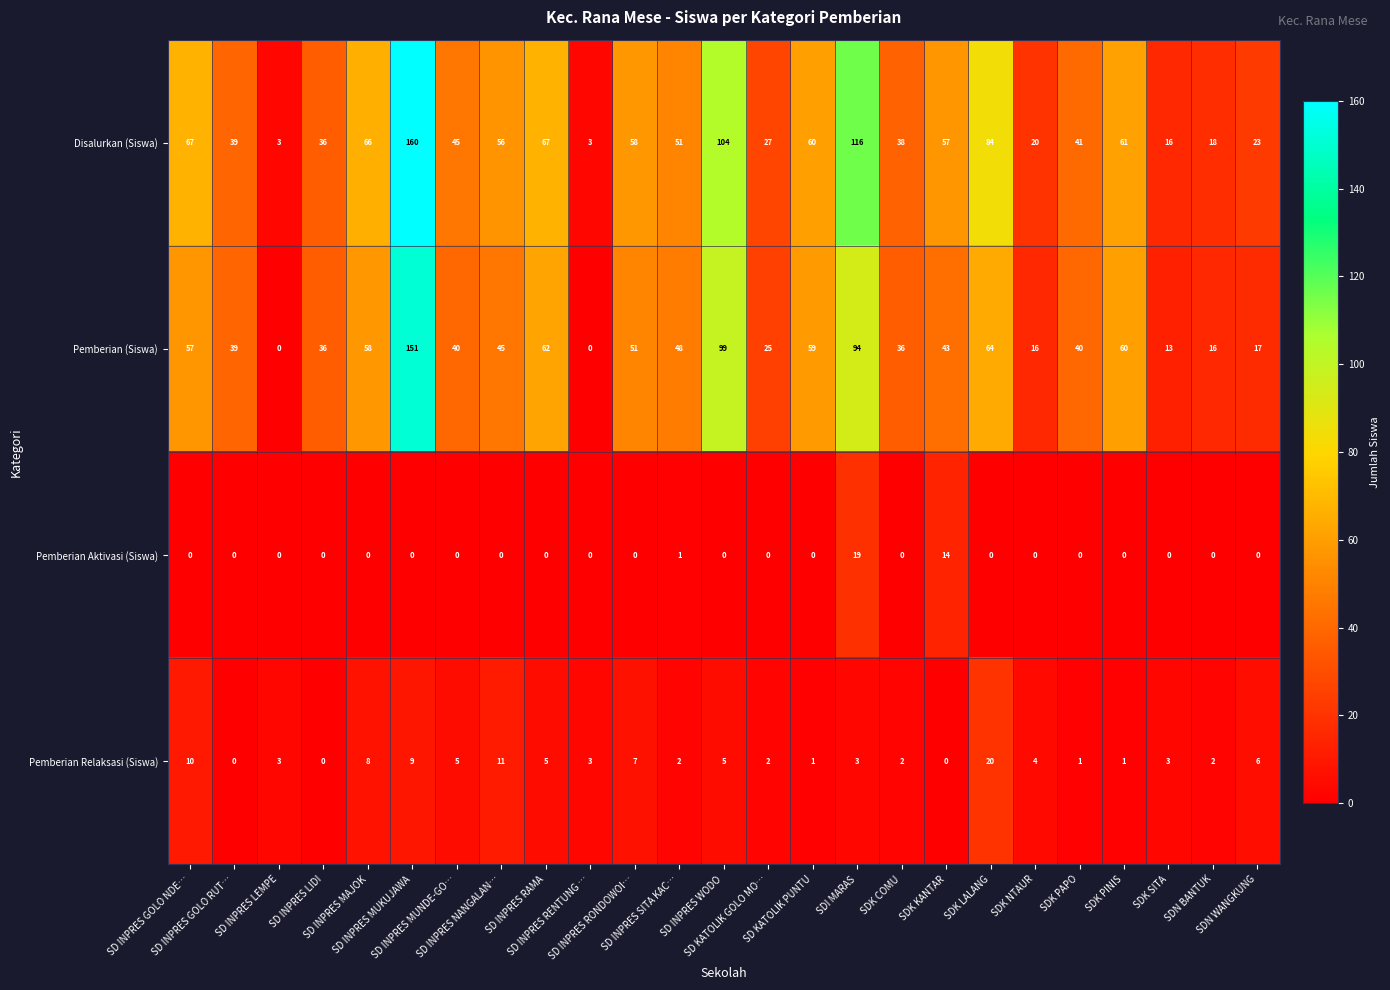

What is the sum of all Disalurkan (Siswa) values?

1316